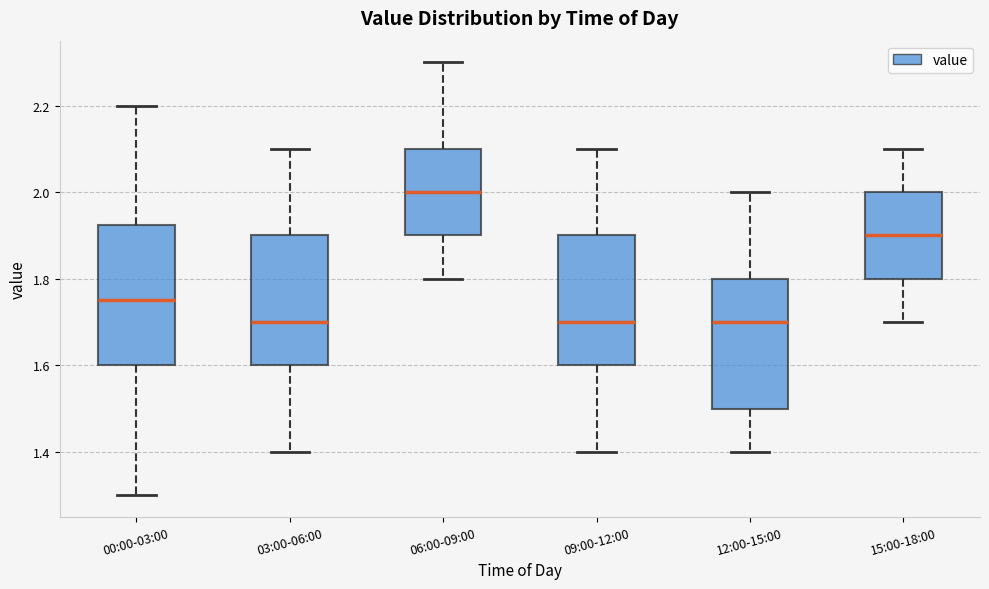

Reading left to right, read every box against the y-axis: the position of its median line, the range the box covers, and the ends of its whiskers. The values are not printed on the chart, so give them approximately, as read against the axis.

00:00-03:00: median 1.76, box 1.60 to 1.92, whiskers 1.30 to 2.20
03:00-06:00: median 1.70, box 1.60 to 1.90, whiskers 1.40 to 2.10
06:00-09:00: median 2.00, box 1.90 to 2.10, whiskers 1.80 to 2.30
09:00-12:00: median 1.70, box 1.60 to 1.90, whiskers 1.40 to 2.10
12:00-15:00: median 1.70, box 1.50 to 1.80, whiskers 1.40 to 2.00
15:00-18:00: median 1.90, box 1.80 to 2.00, whiskers 1.70 to 2.10